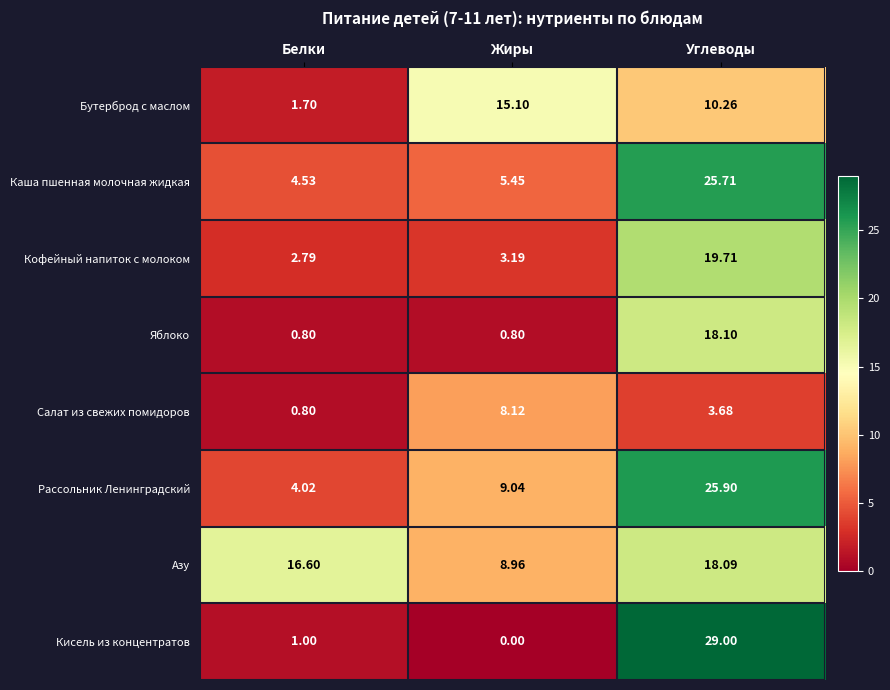

At which label does Бутерброд с маслом first exceed 10?

Жиры